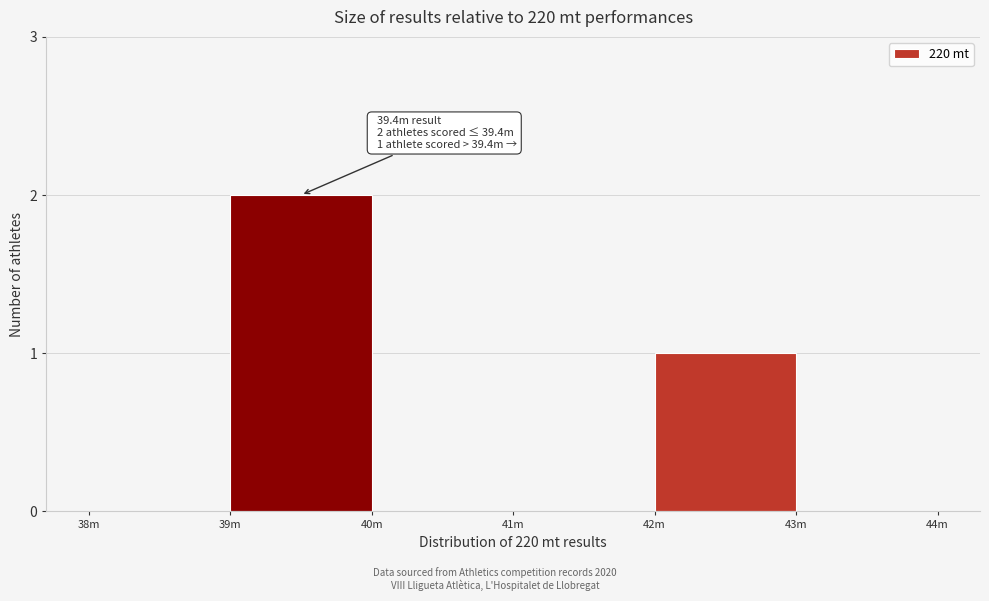

Reading right to left, list all the values displayed in this chart.

43m=0	42m=1	41m=0	40m=0	39m=2	38m=0